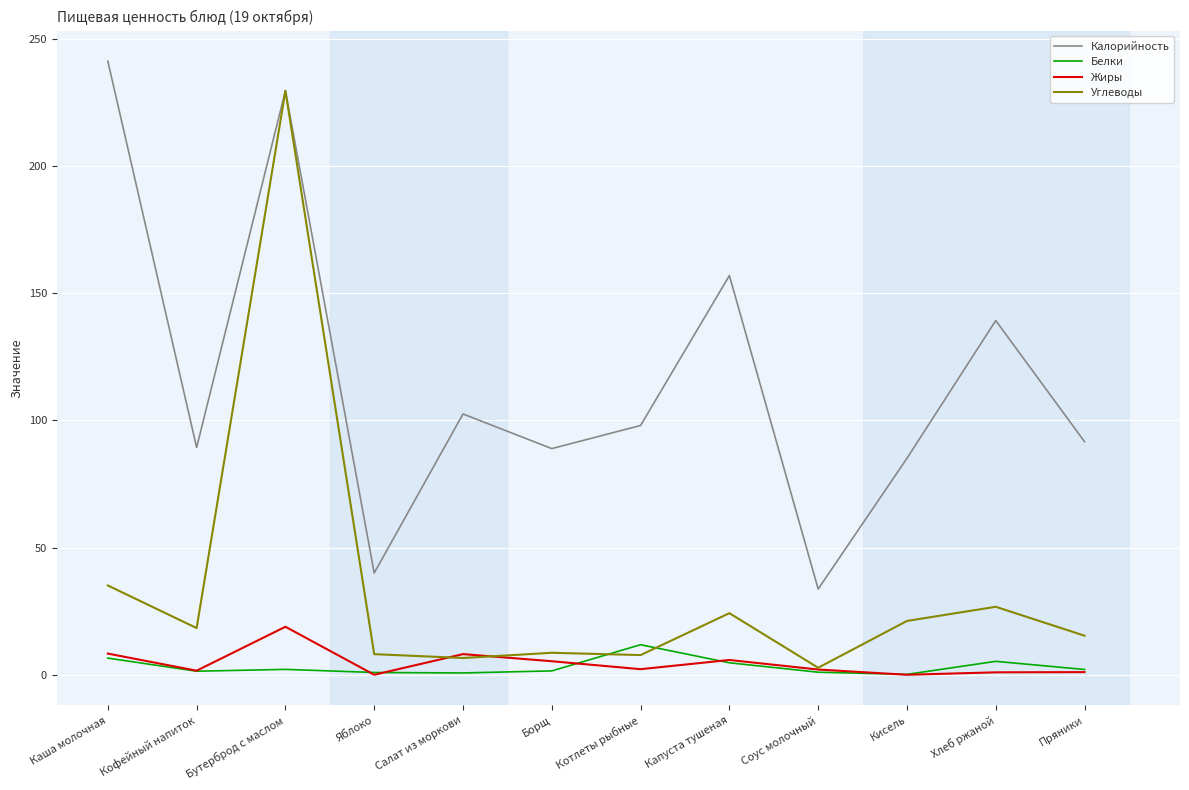

What is the sum of all Калорийность values?

1395.7